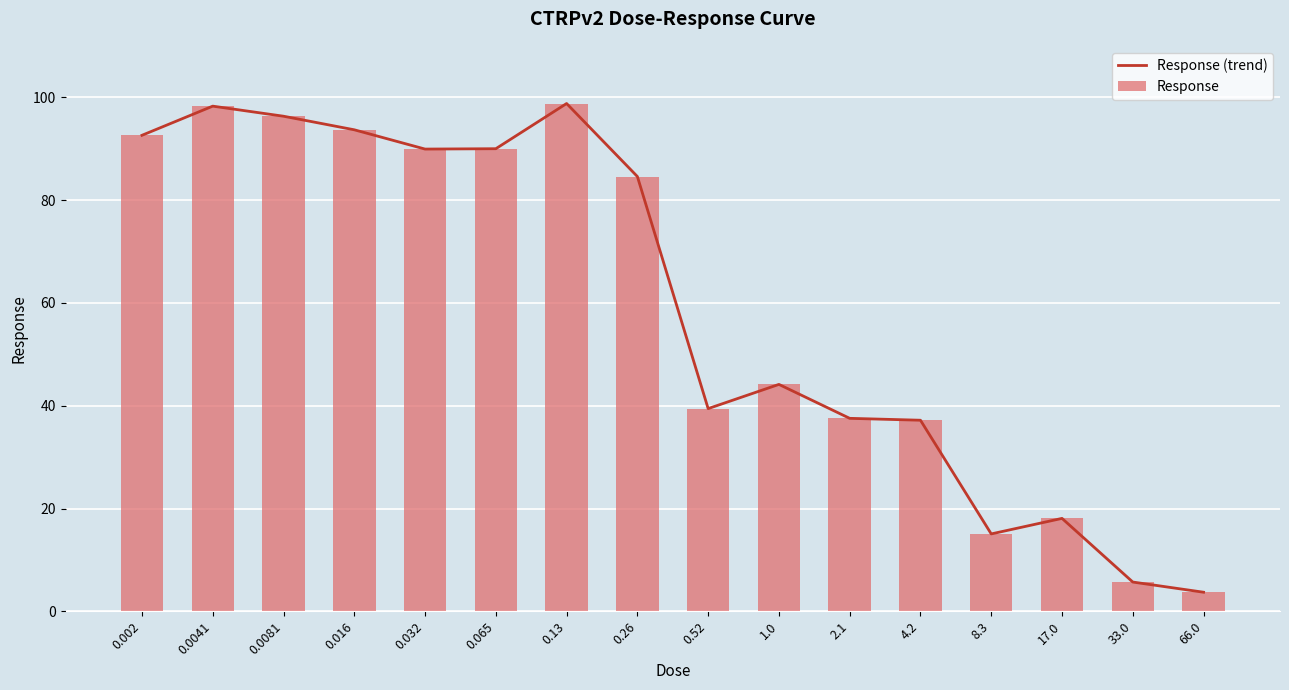

The value of Response at 1.0 is 44.1. True or false?

True